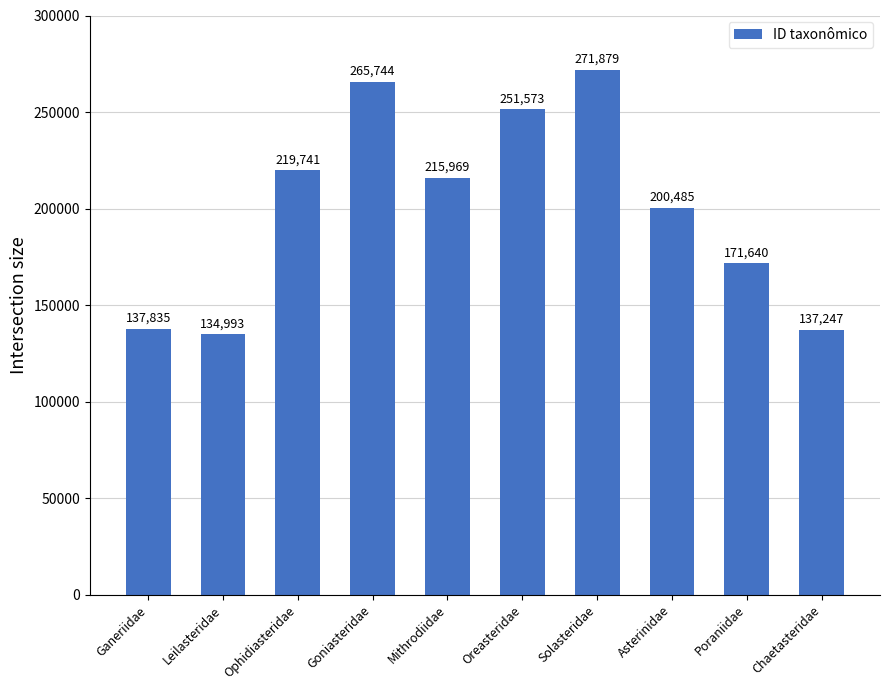

Are the bars grouped side by side (vs. stacked)?

No